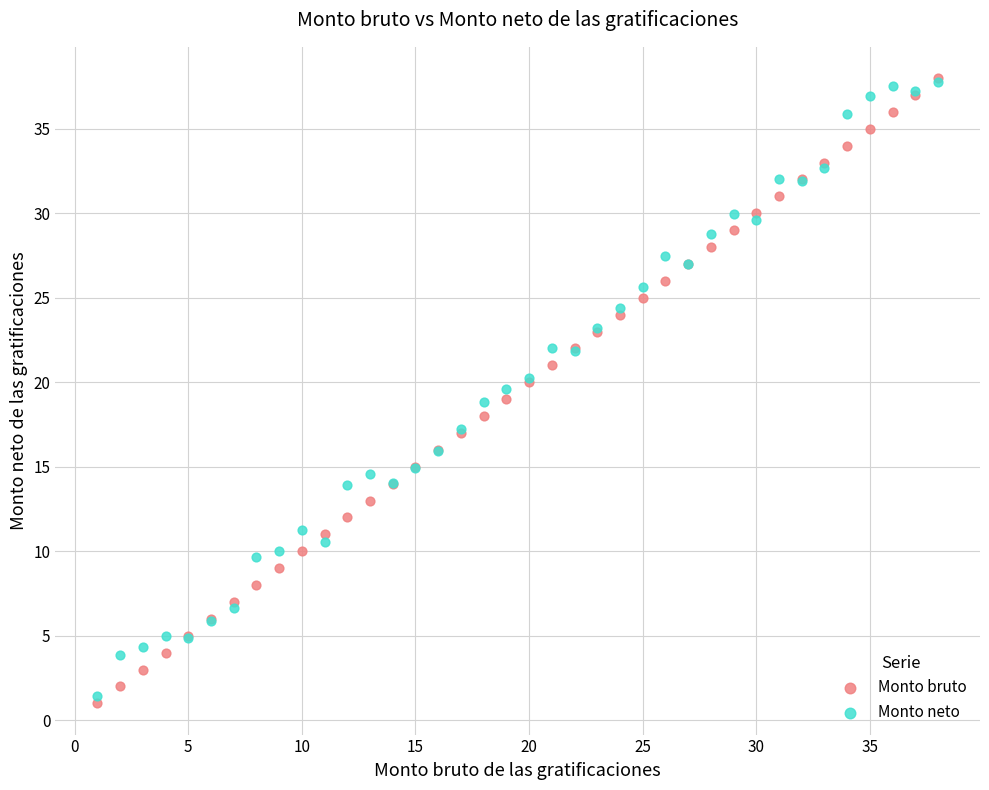

What are all the series names shown in the legend?

Monto bruto, Monto neto